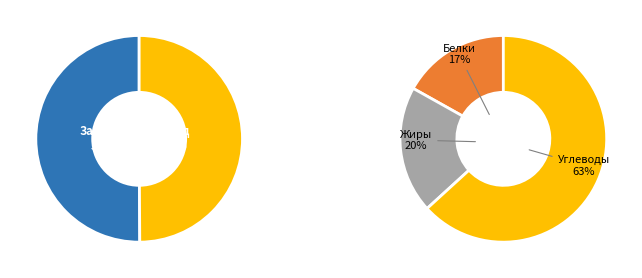

How much of the chart is everything except Обед?

50.1%